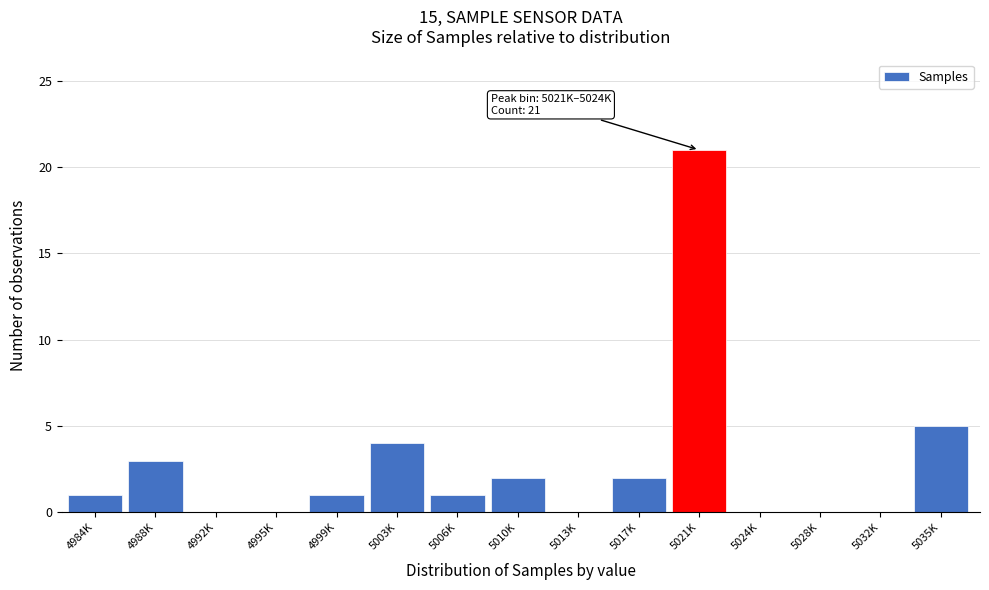

Reading left to right, list all the values displayed in this chart.

4984K=1	4988K=3	4992K=0	4995K=0	4999K=1	5003K=4	5006K=1	5010K=2	5013K=0	5017K=2	5021K=21	5024K=0	5028K=0	5032K=0	5035K=5